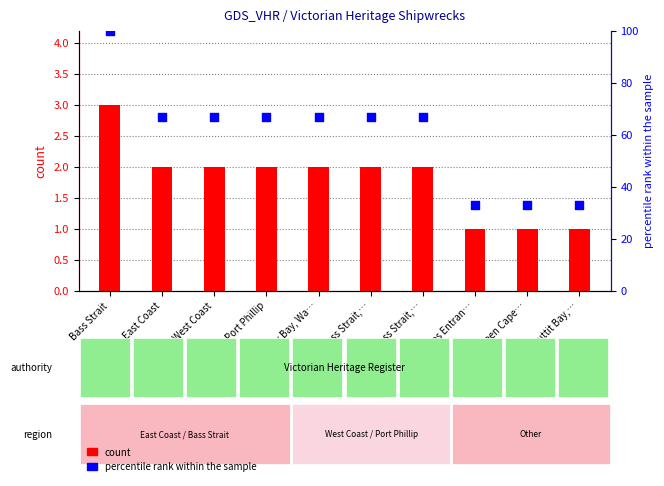

What is the total value across all series at Louttit Bay,…?

34